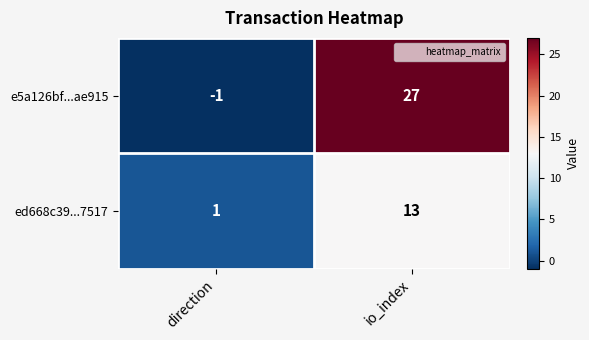

Reading left to right, extract all data points from this chart.

e5a126bf...ae915: direction=-1	io_index=27
ed668c39...7517: direction=1	io_index=13